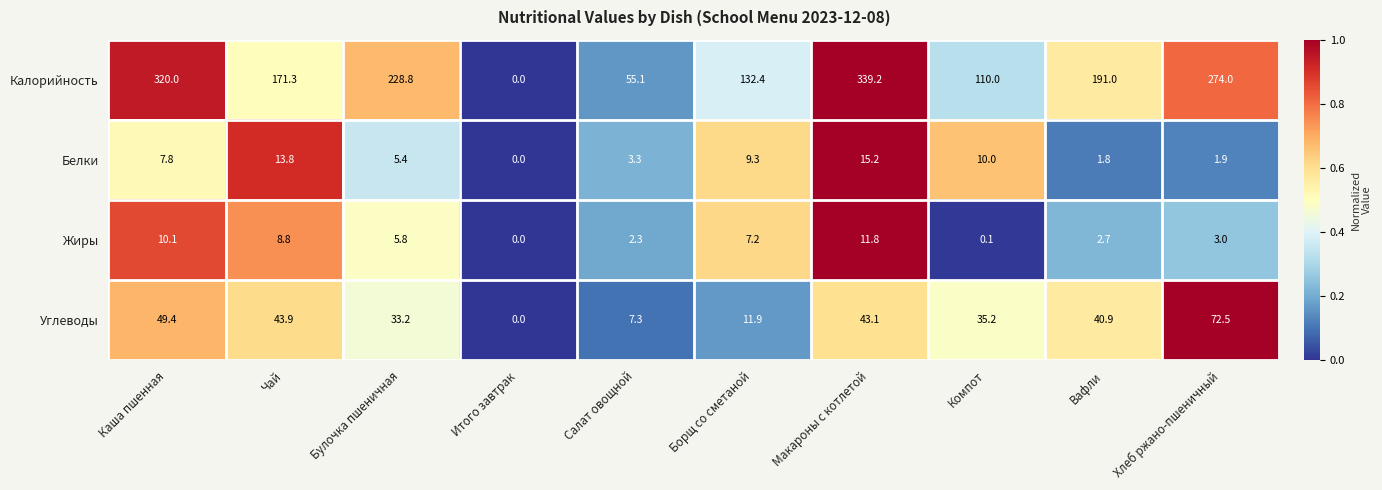

What is the greatest value displayed?

339.2